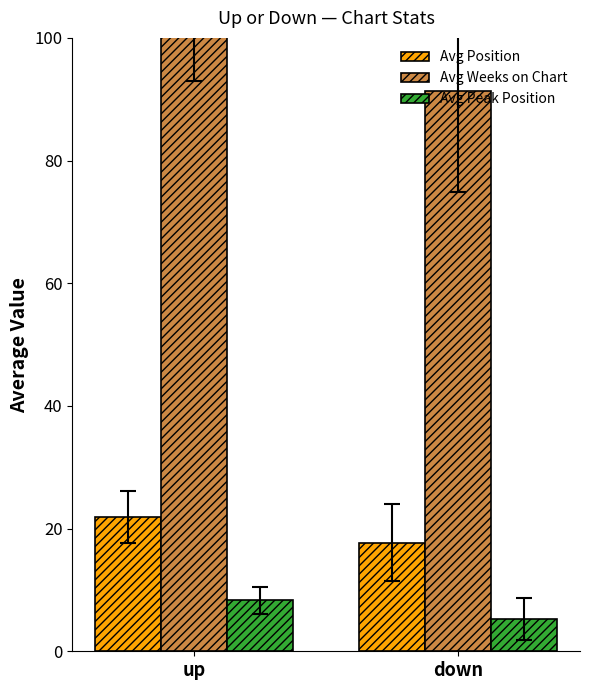

What position from the right is up?

2